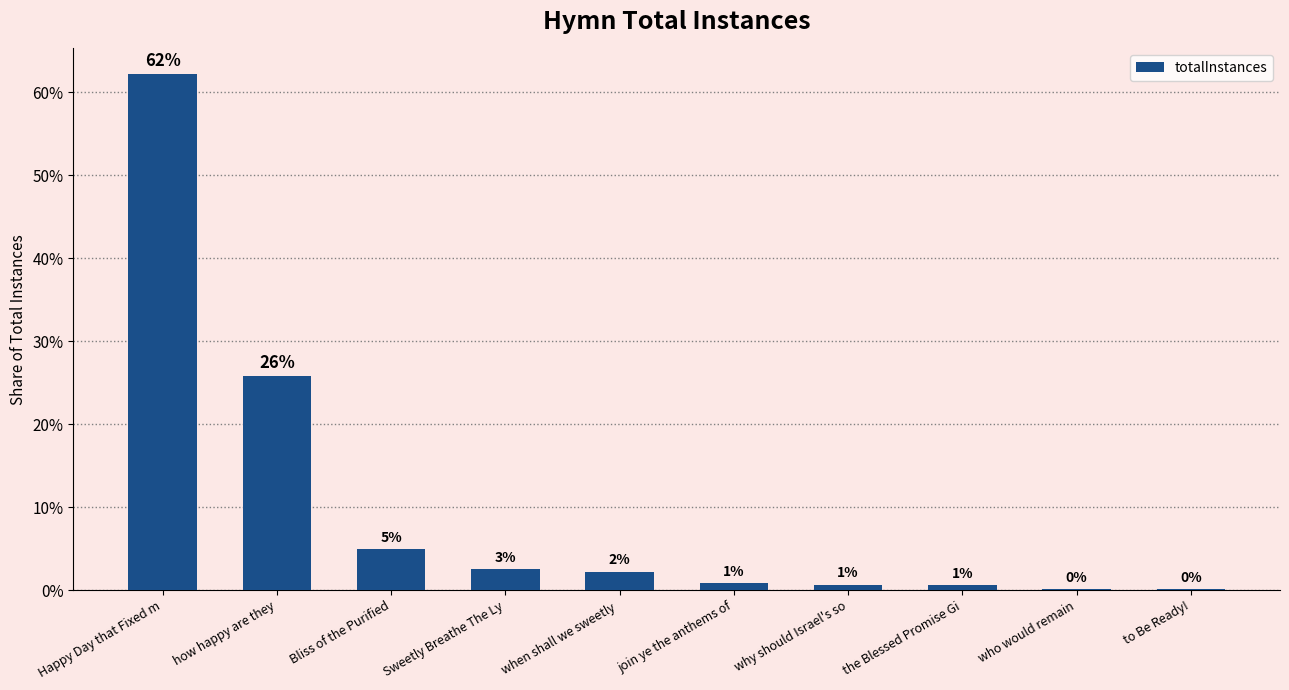

Which category has the highest value across all series?

Happy Day that Fixed m